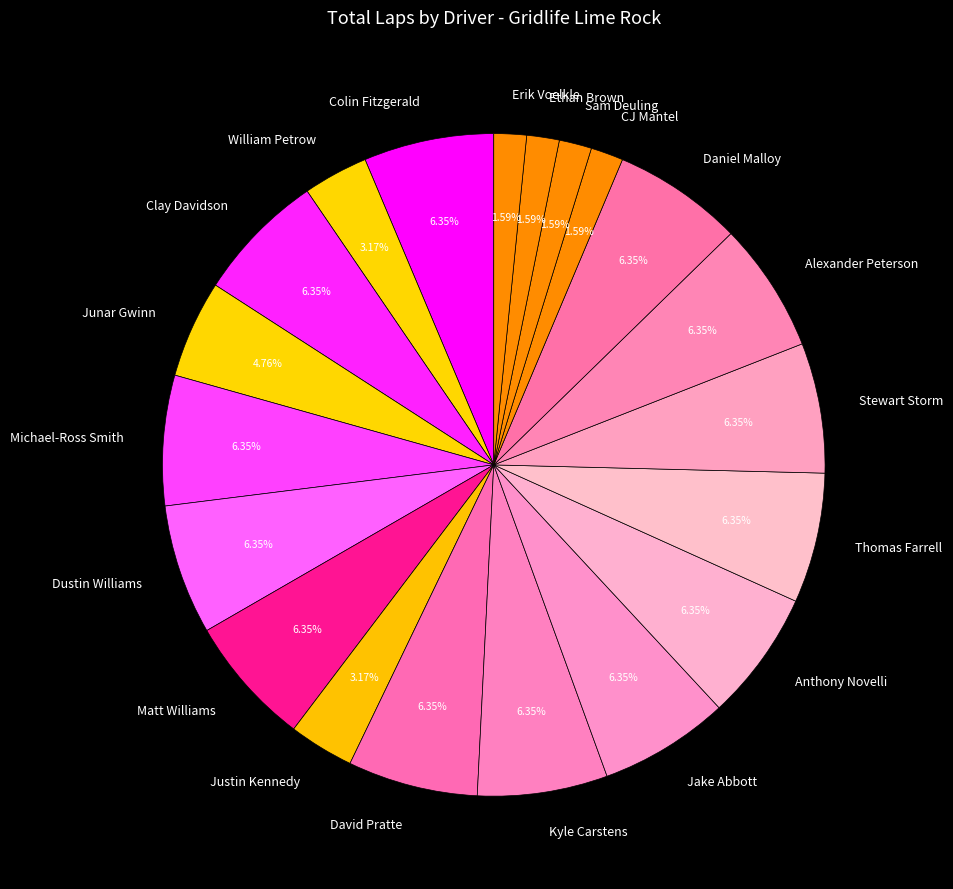

Is there any slice that represents more than half of the pie?

No